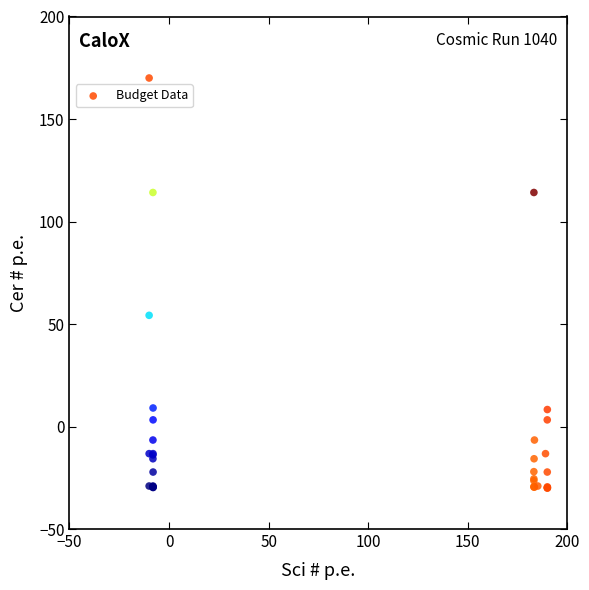

What Y value in the scatter plot is closest to 69?

54.2